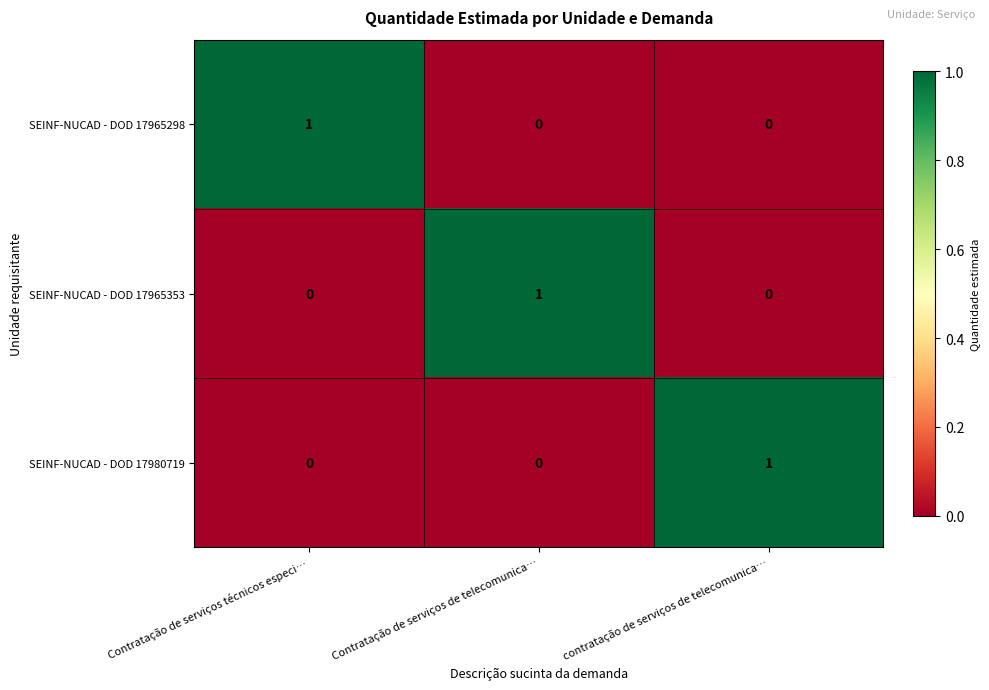

At which label does SEINF-NUCAD - DOD 17965353 reach its peak?

Contratação de serviços de telecomunica…